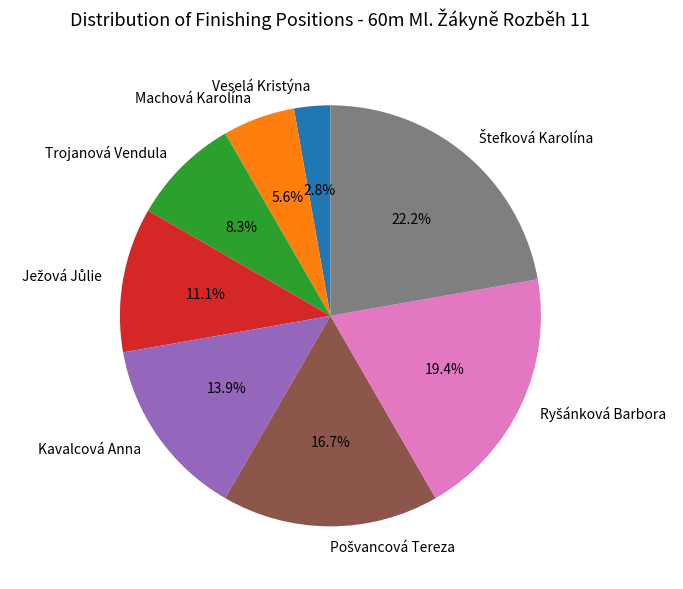

Does any single category account for the majority?

No